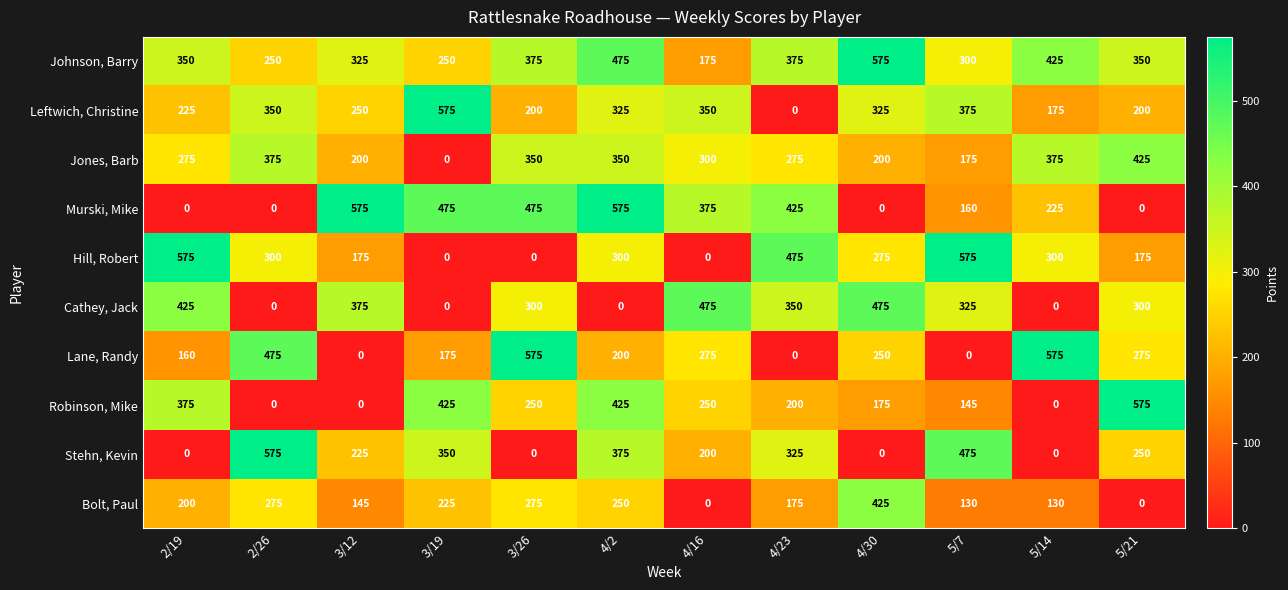

Read the Hill, Robert value at 5/7, to the nearest 50.

600